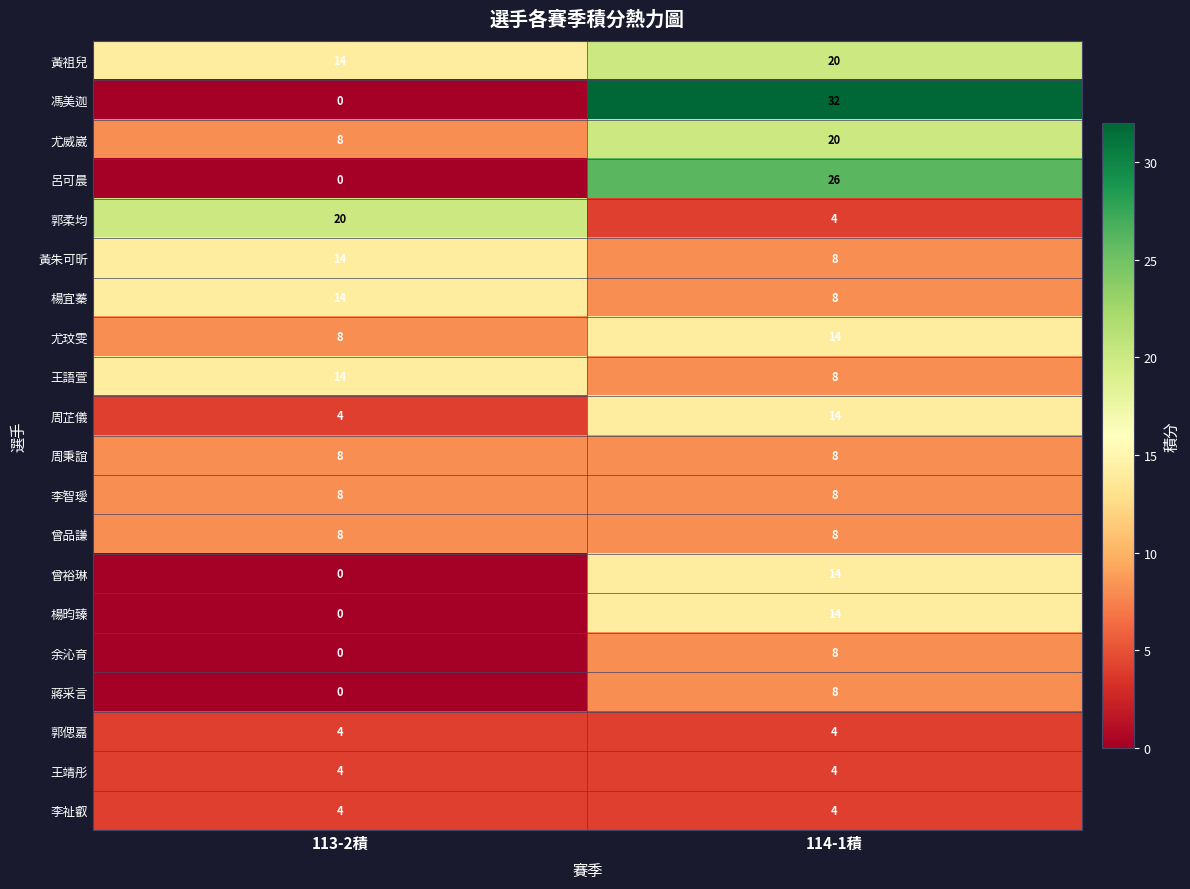

What is the spread (max minus min) of values at 113-2積?

20